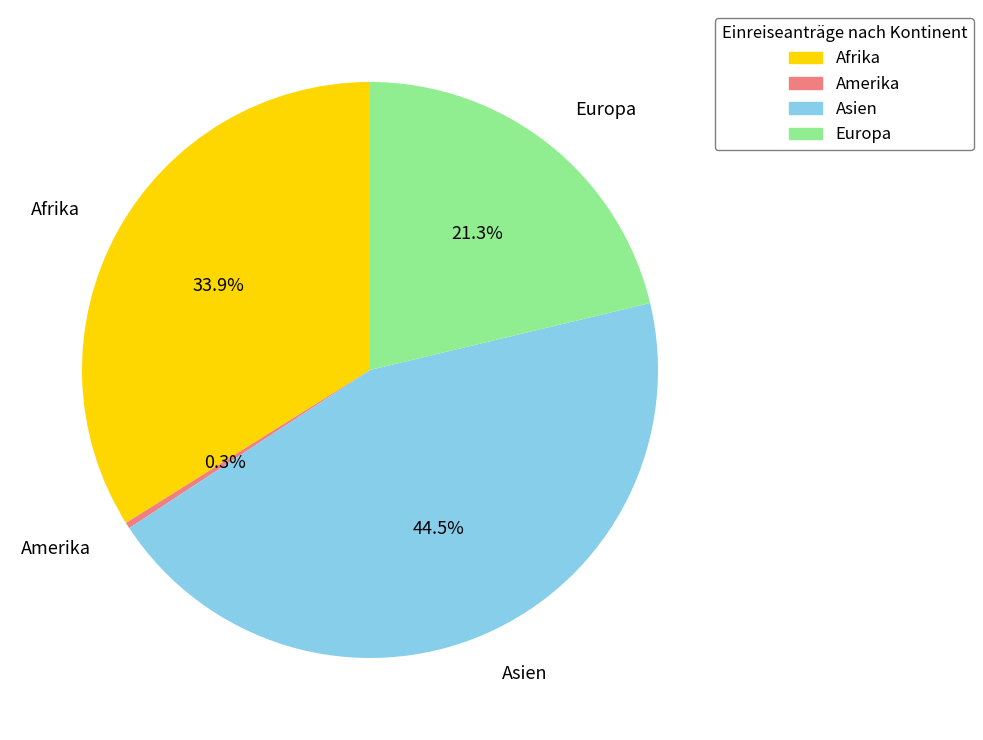

Rank the categories by value from highest to lowest.

Asien, Afrika, Europa, Amerika